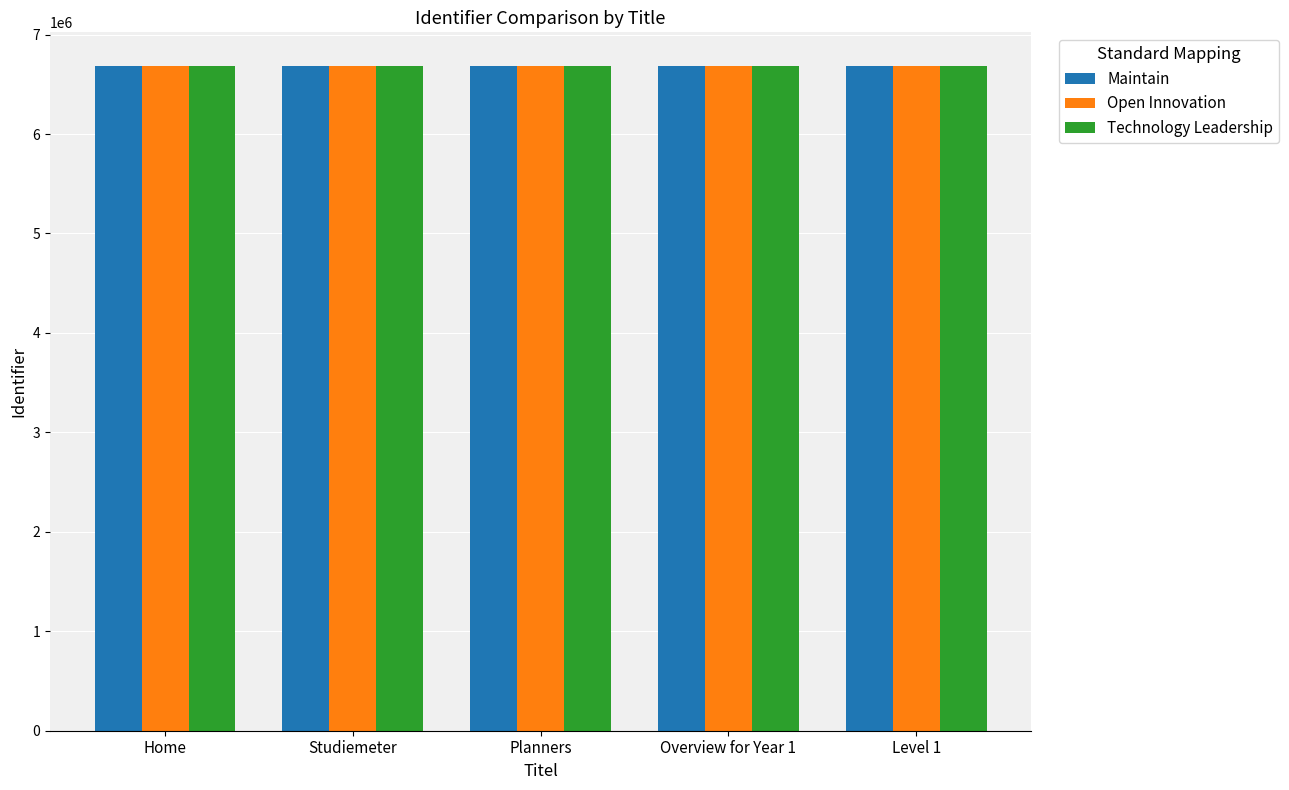

What is the total value across all series at Level 1?

20064027